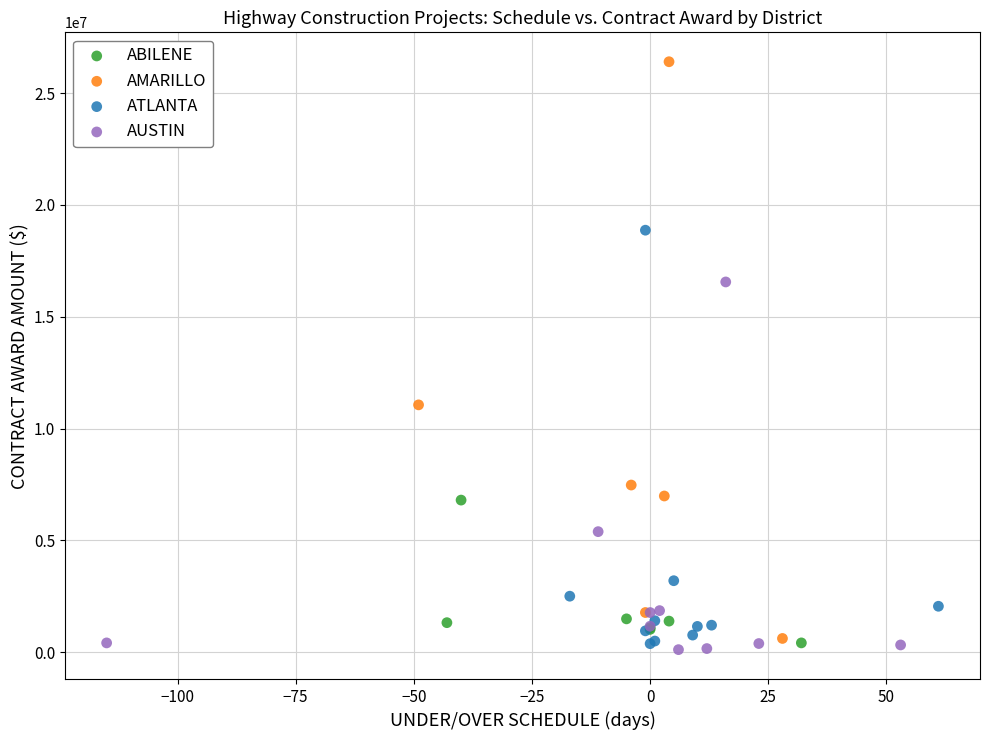

Which series contains the highest Y value?

AMARILLO